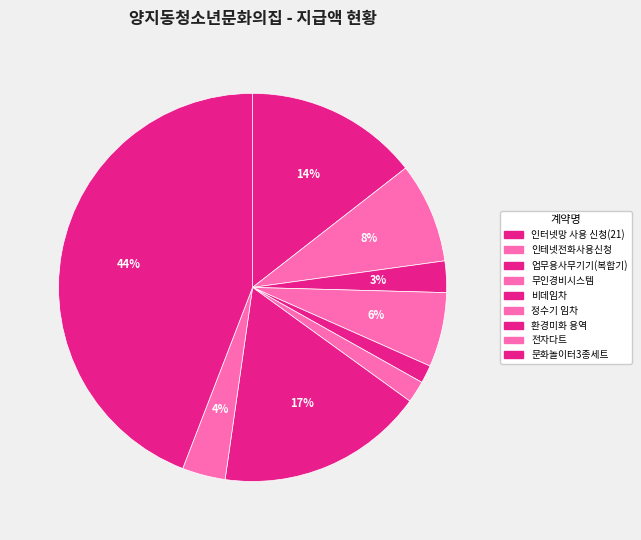

How many segments does this pie chart have?

9